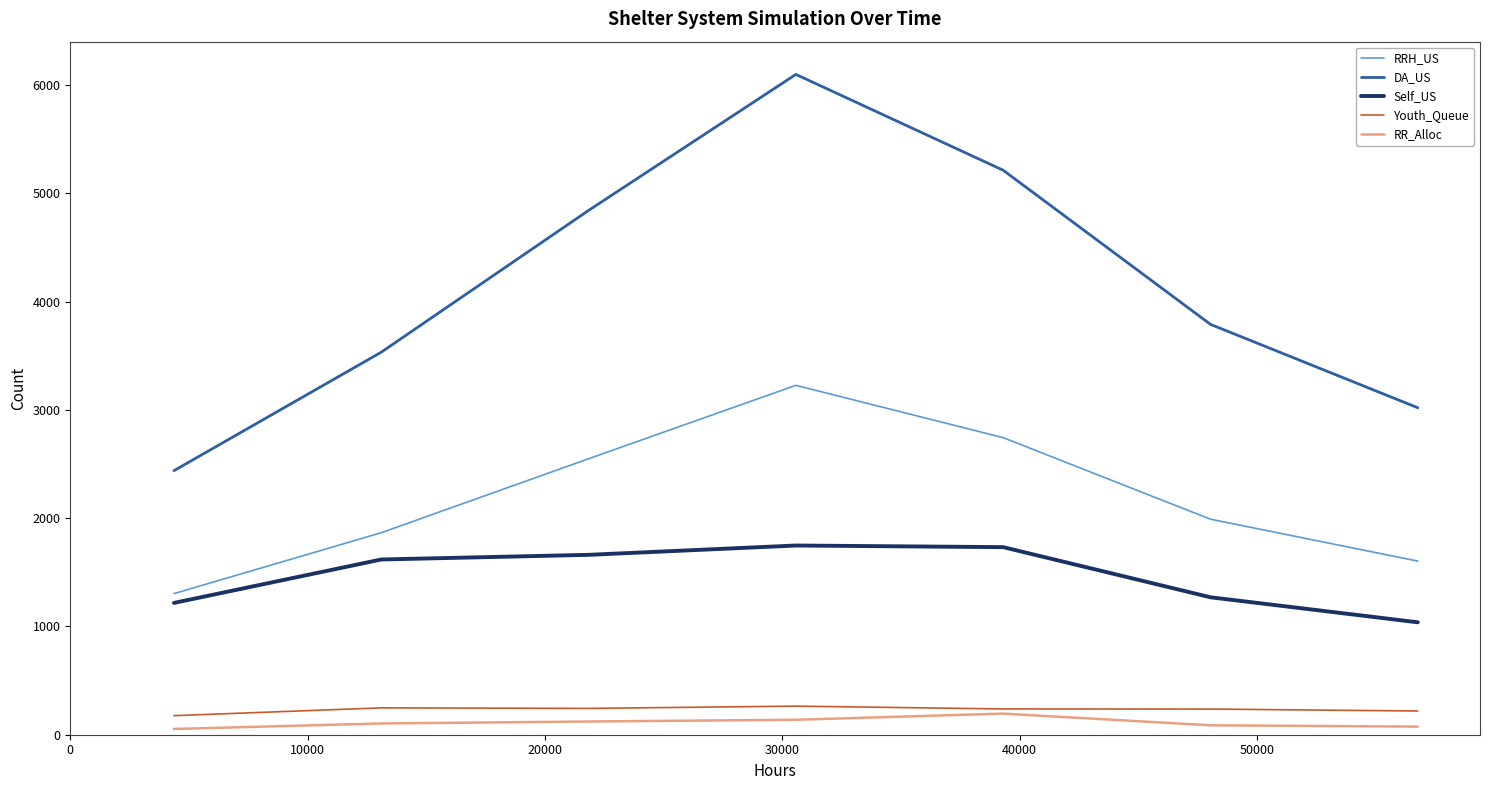

Is this an area chart (filled region under the line)?

No